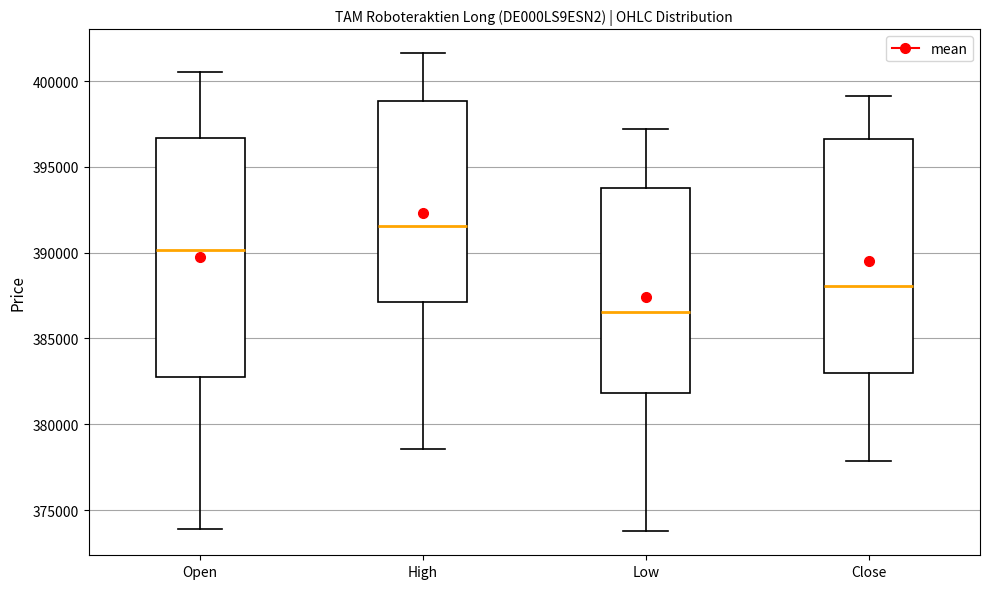

Reading left to right, transcribe this box plot: for each box, give where its median line is, the range the box spans, and where its two whiskers end, as read against the y-axis. The values are not printed on the chart, so give them approximately, as read against the axis.

Open: median 390000, box 383000 to 396500, whiskers 374000 to 400500
High: median 391500, box 387000 to 399000, whiskers 378500 to 401500
Low: median 386500, box 382000 to 394000, whiskers 374000 to 397000
Close: median 388000, box 383000 to 396500, whiskers 378000 to 399000